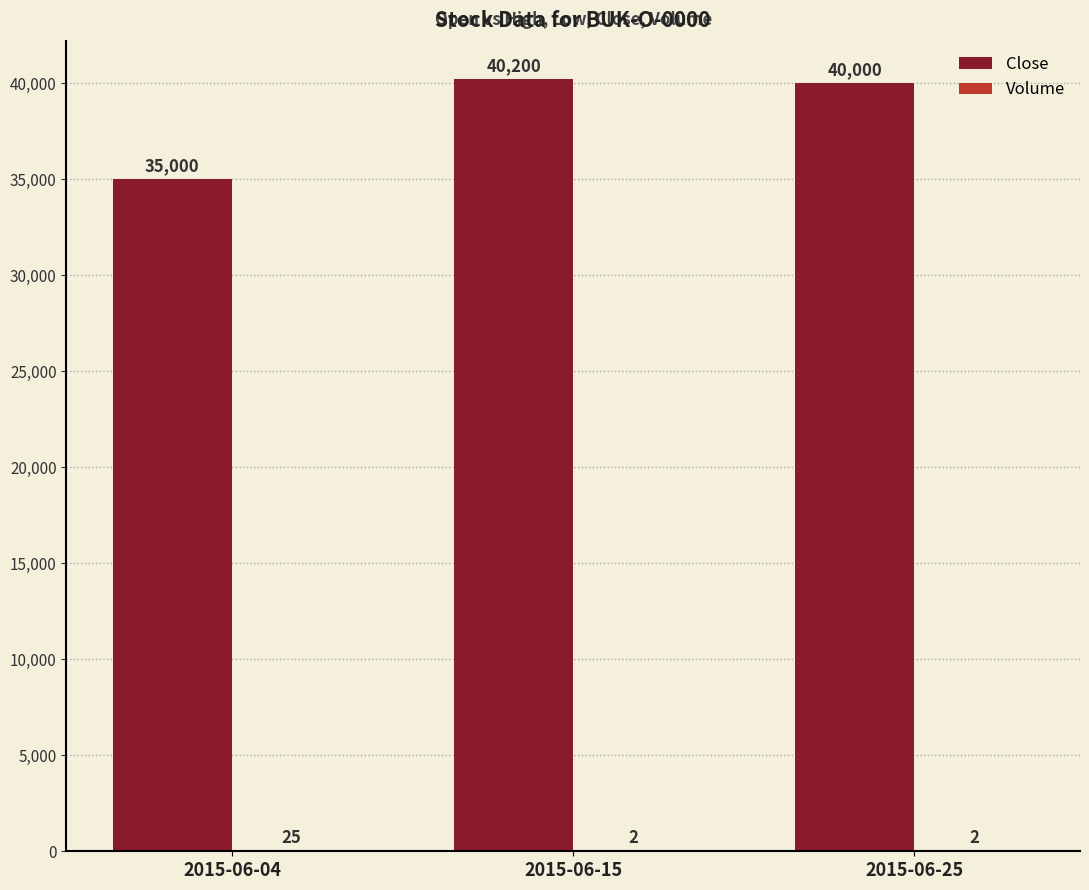

Between 2015-06-15 and 2015-06-25, which series saw the biggest shift?

Close